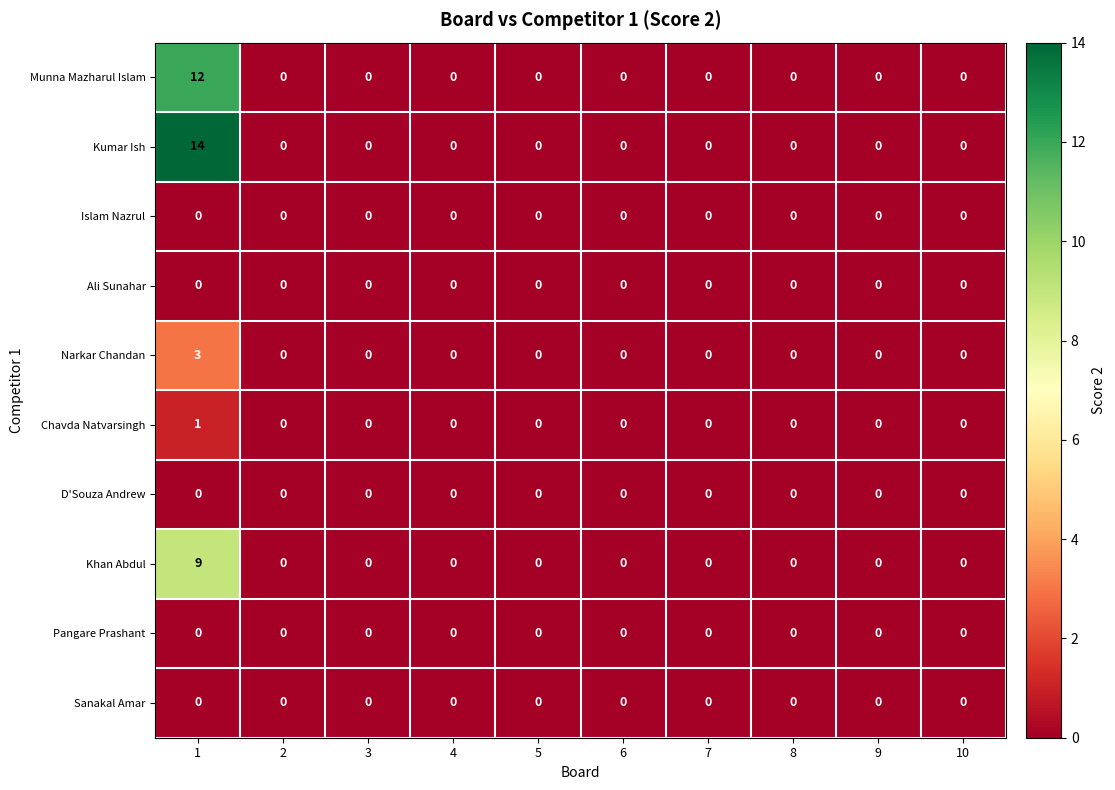

Which series has the largest total across all categories?

Kumar Ish